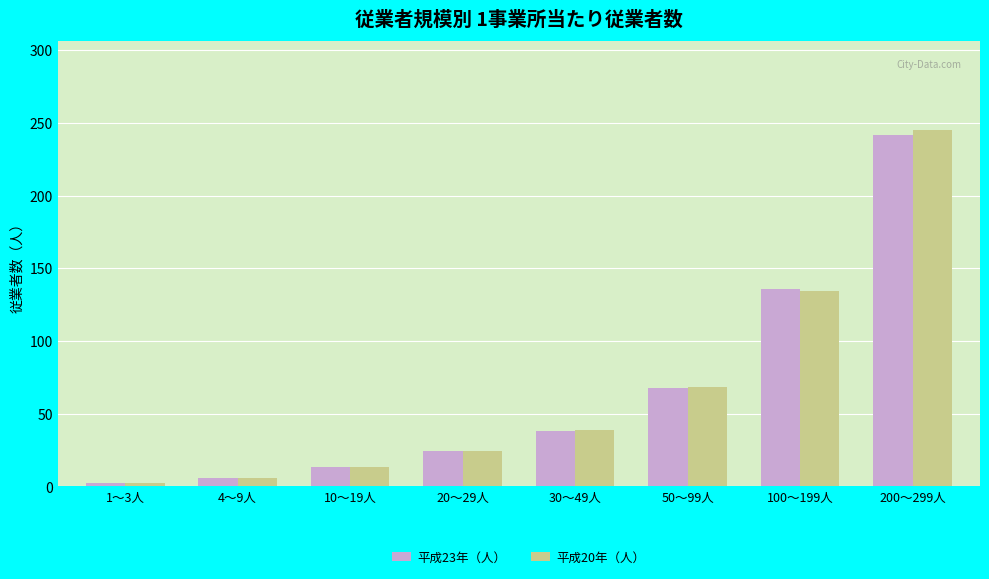

At which label is 平成20年（人） closest to 123?

100～199人